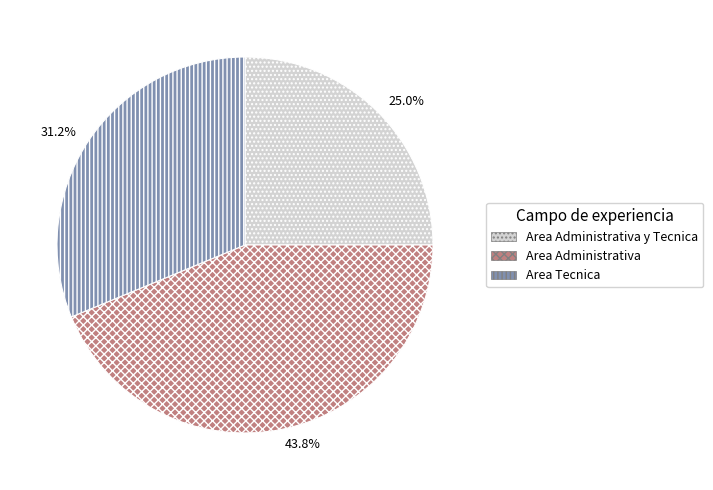

The Area Administrativa y Tecnica slice represents 25% of the pie. True or false?

True